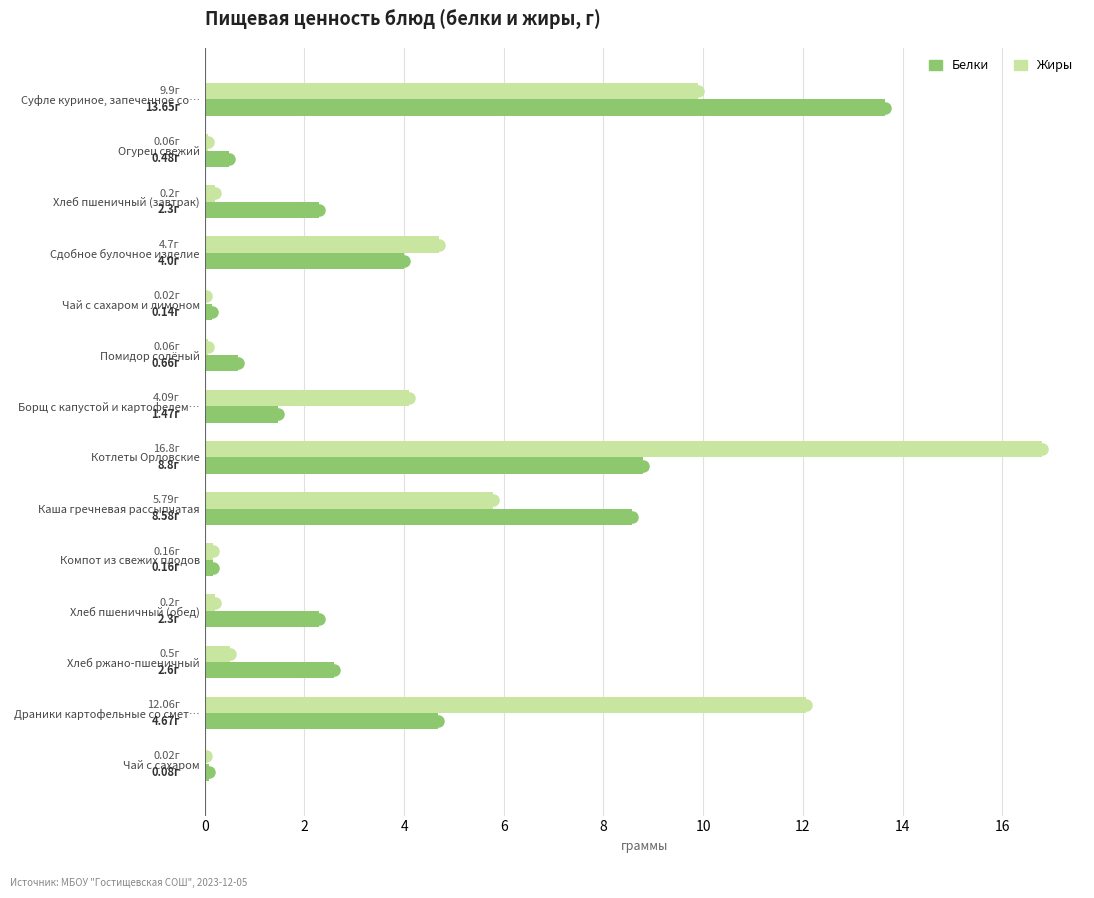

Count the number of categories in the chart.

14